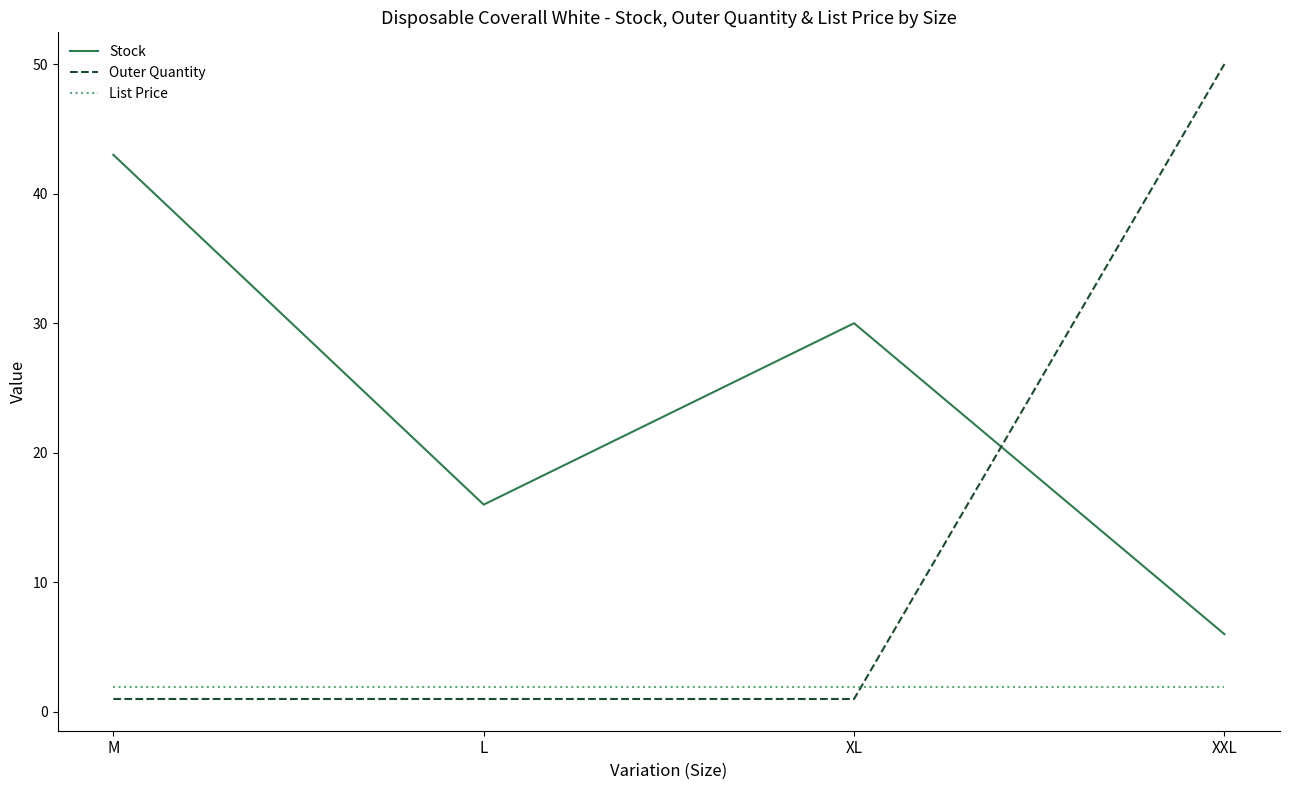

What is the sum of the List Price values at XL and XXL?

3.9